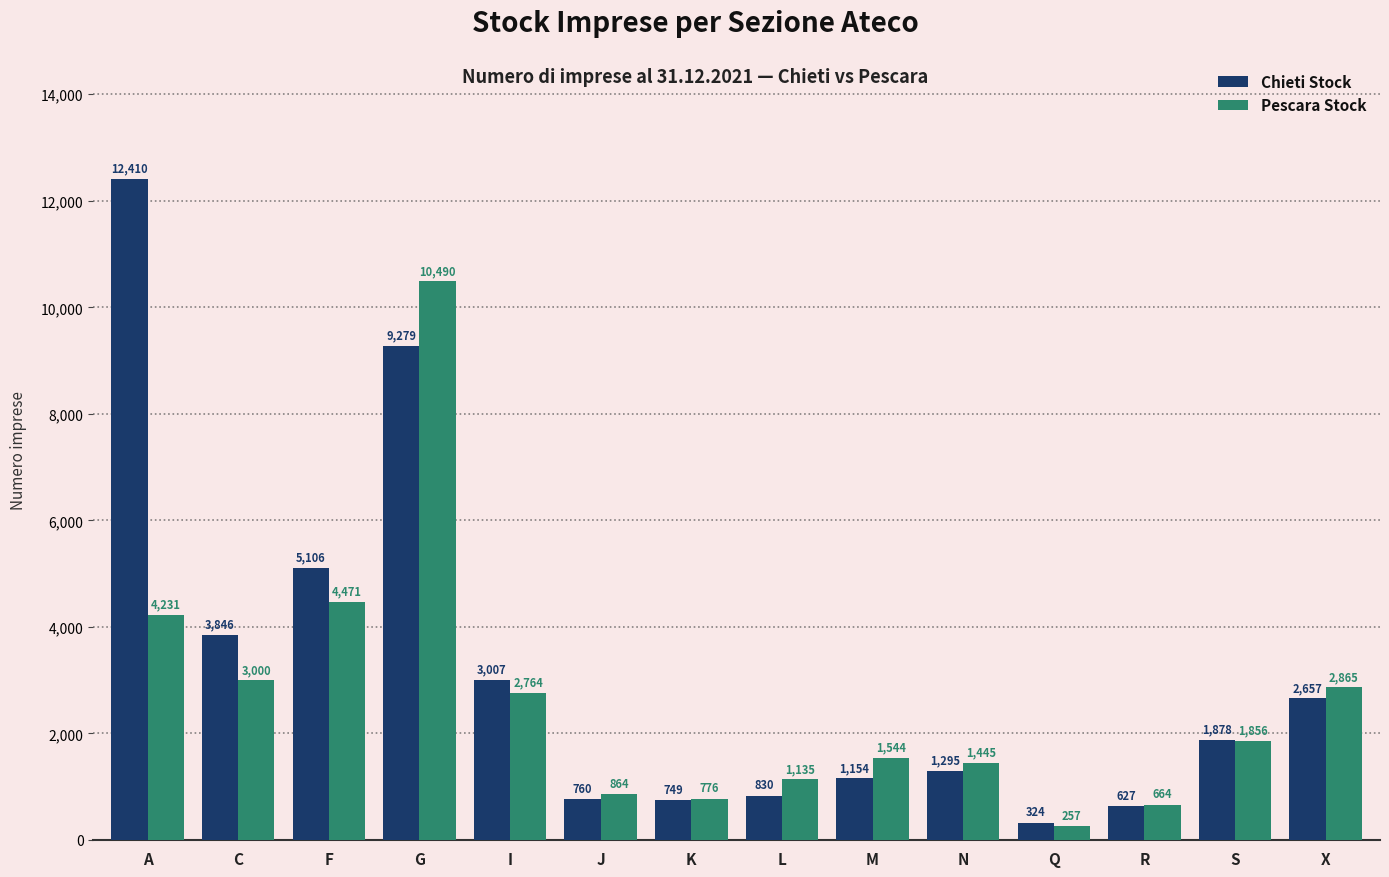

Rank the categories by Chieti Stock value from lowest to highest.

Q, R, K, J, L, M, N, S, X, I, C, F, G, A